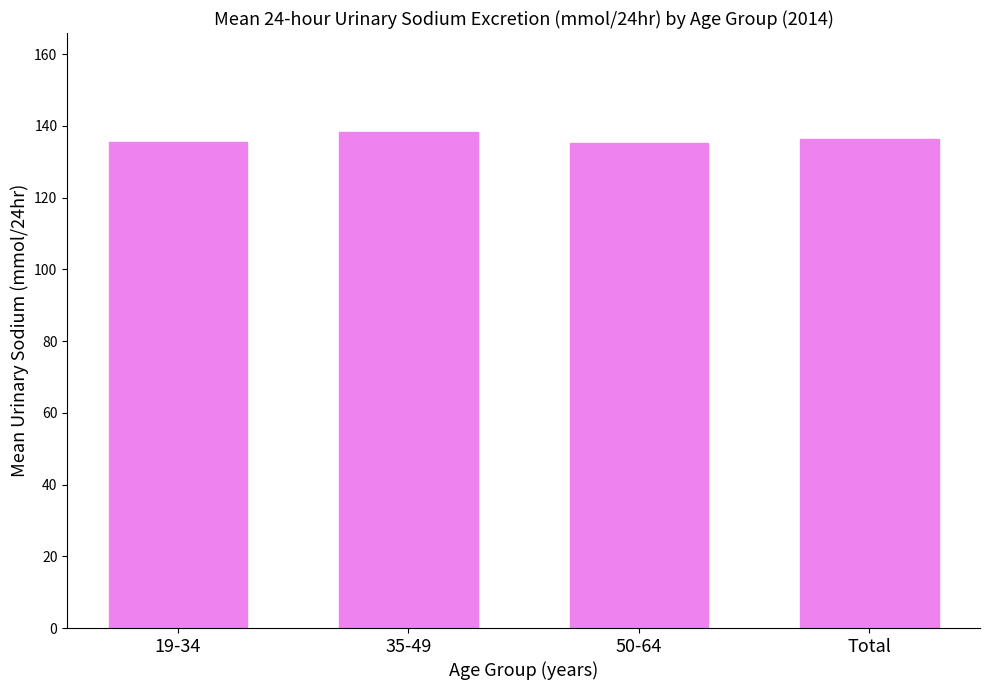

How many bars are there in total?

4